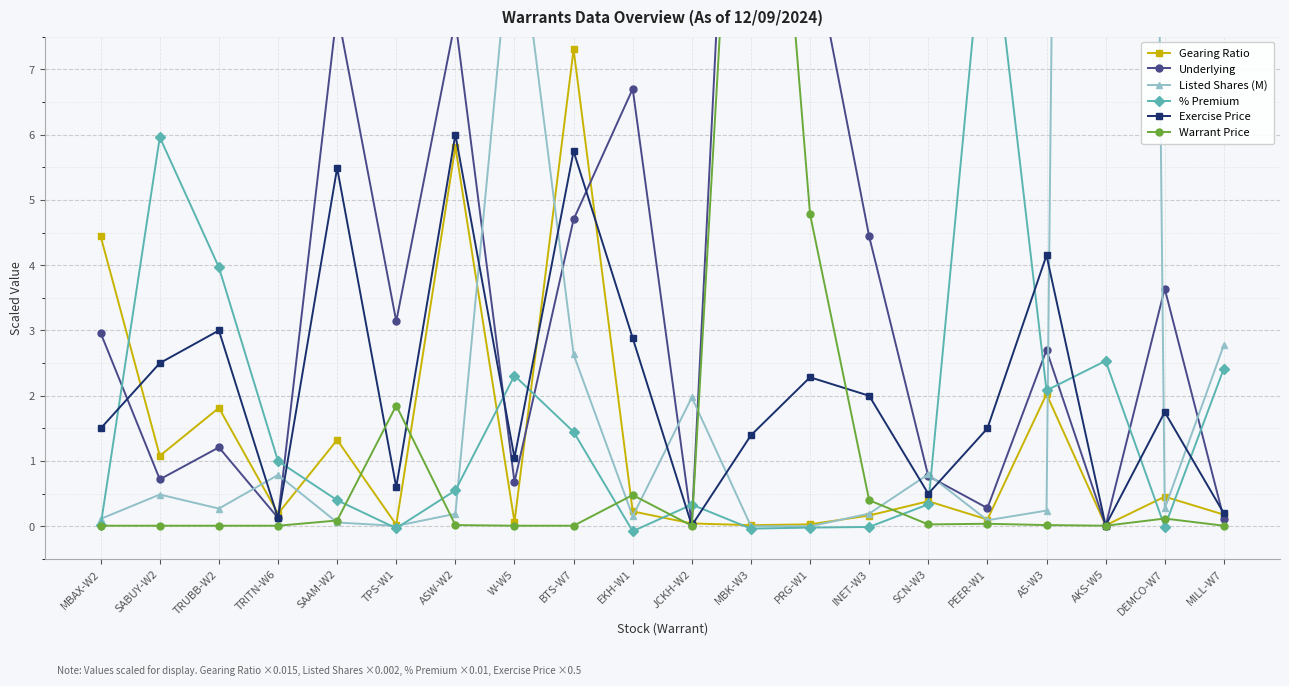

What position from the left is PEER-W1?

16